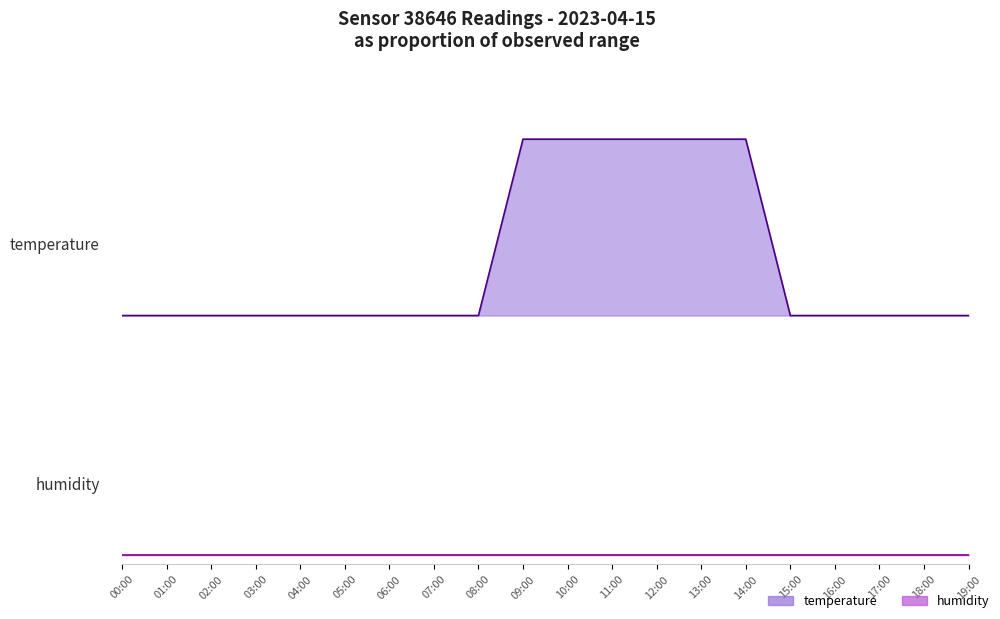

How many data points in temperature are above 0?

6